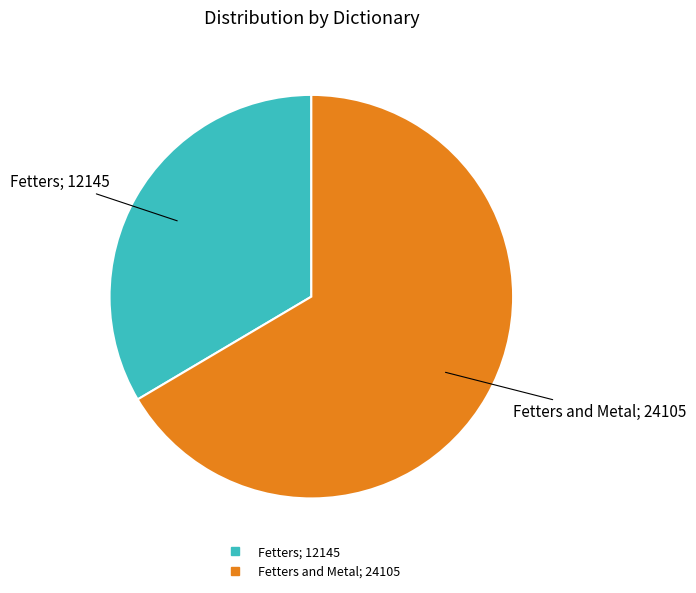

Is there a majority slice in this chart?

Yes